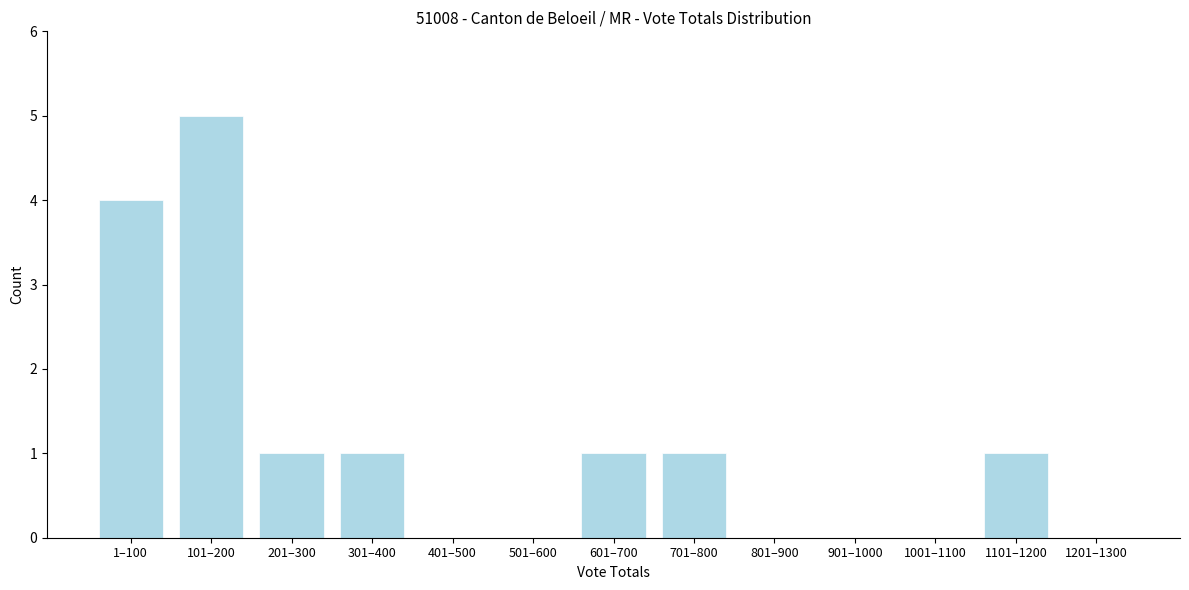

Reading right to left, list all the values displayed in this chart.

1201–1300=0	1101–1200=1	1001–1100=0	901–1000=0	801–900=0	701–800=1	601–700=1	501–600=0	401–500=0	301–400=1	201–300=1	101–200=5	1–100=4